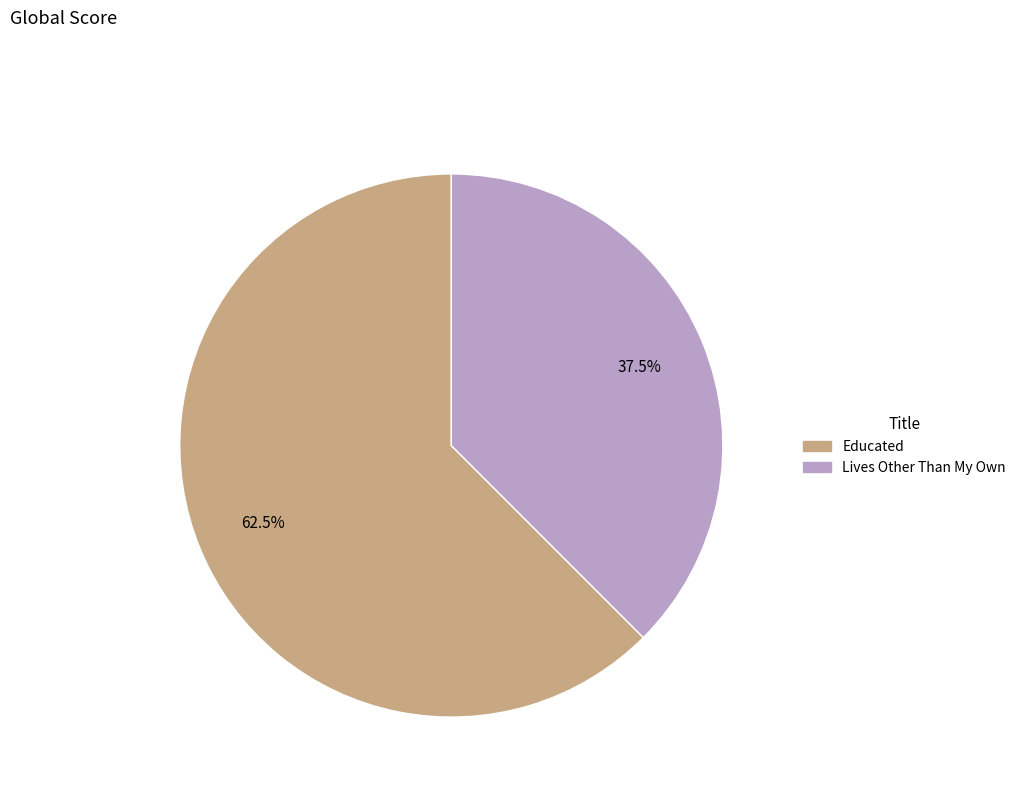

What percentage is NOT represented by Educated?

37.5%